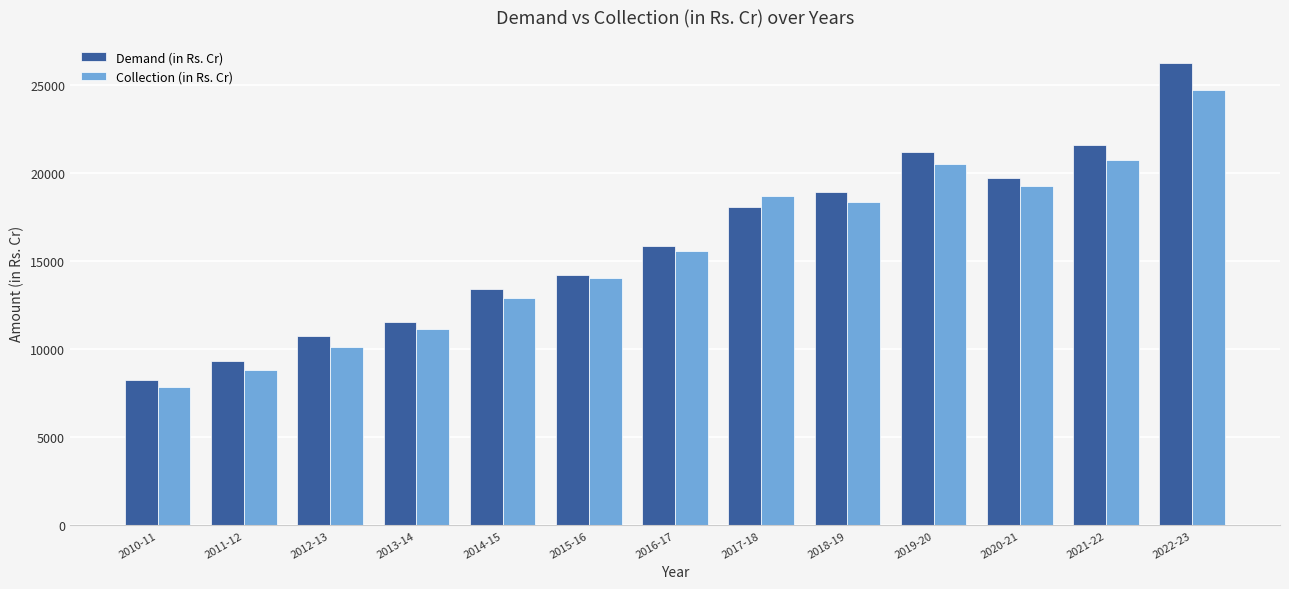

List the series in order of their overall mean, lowest first.

Collection (in Rs. Cr), Demand (in Rs. Cr)